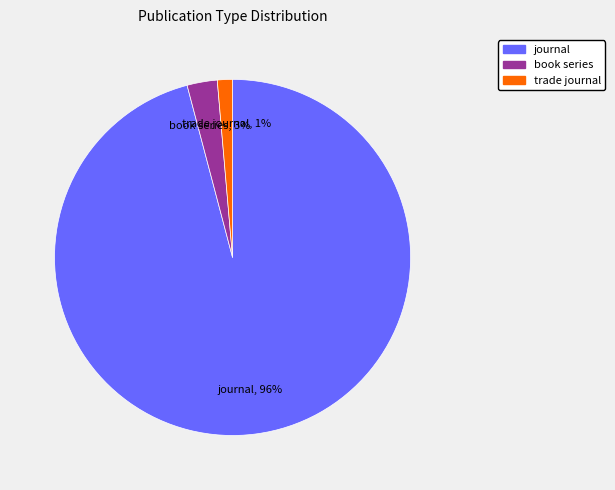

What is the smallest slice in the pie chart?

trade journal